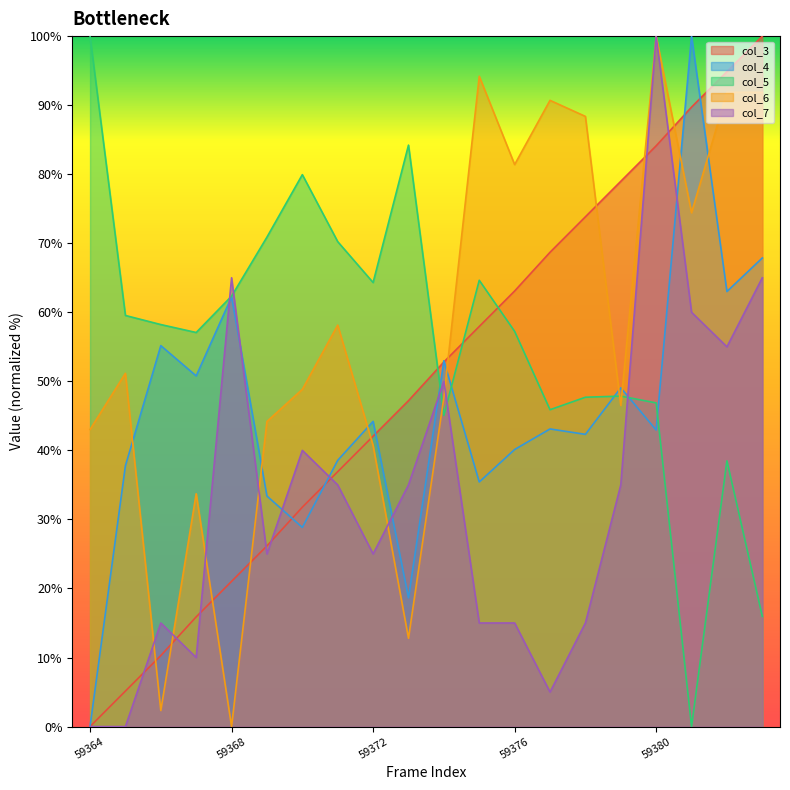

Is it true that col_7 equals 17.0 at 59379?

False